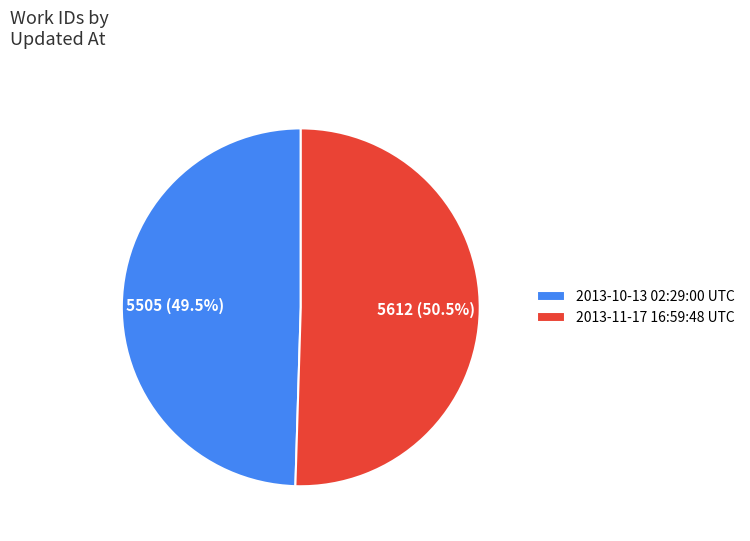

Rank the categories by value from highest to lowest.

2013-11-17 16:59:48 UTC, 2013-10-13 02:29:00 UTC